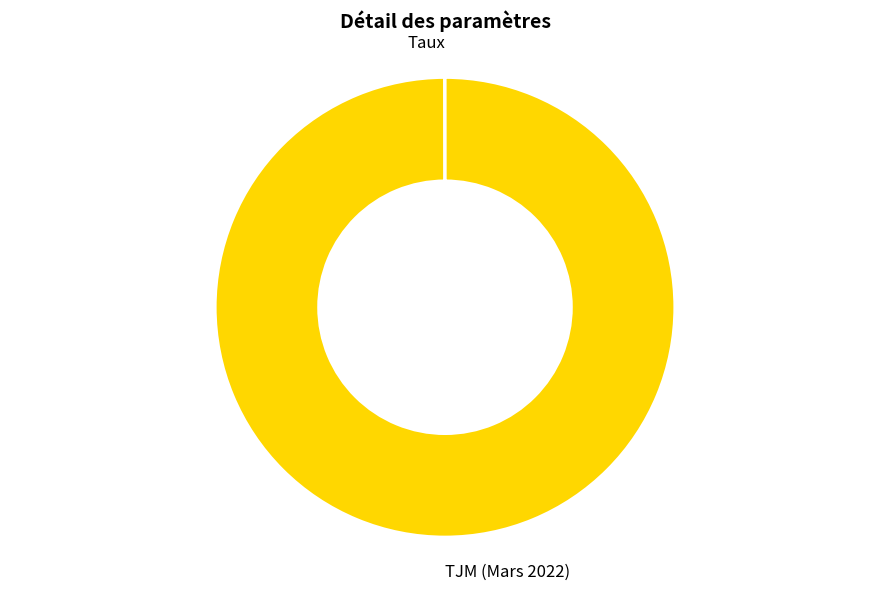

Is there any slice that represents more than half of the pie?

Yes